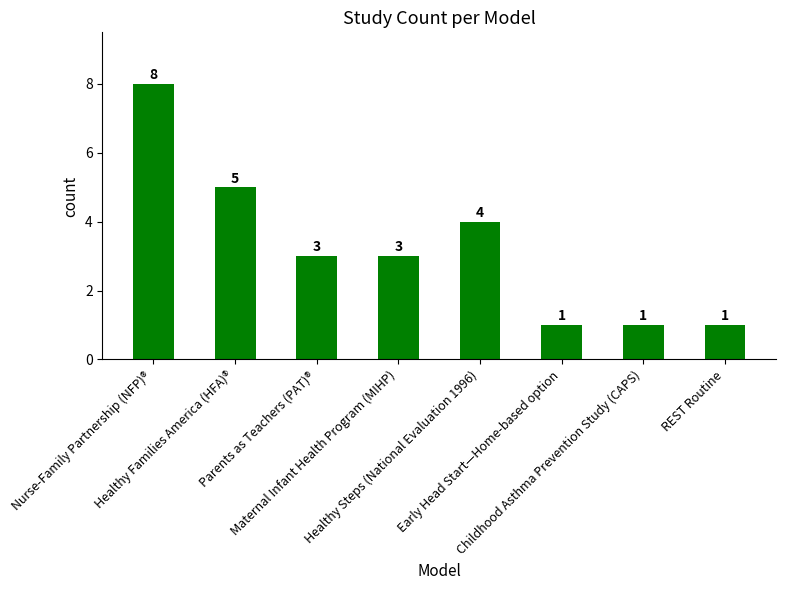

Reading left to right, list all the values displayed in this chart.

8	5	3	3	4	1	1	1